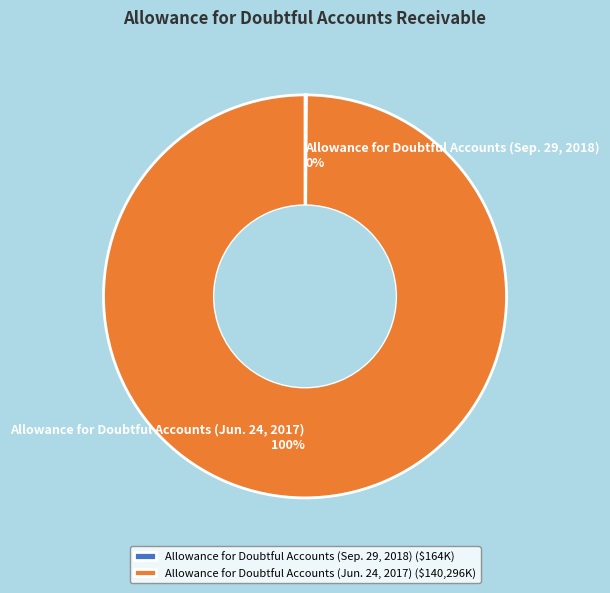

True or false: Allowance for Doubtful Accounts (Jun. 24, 2017) accounts for 94% of the total.

False